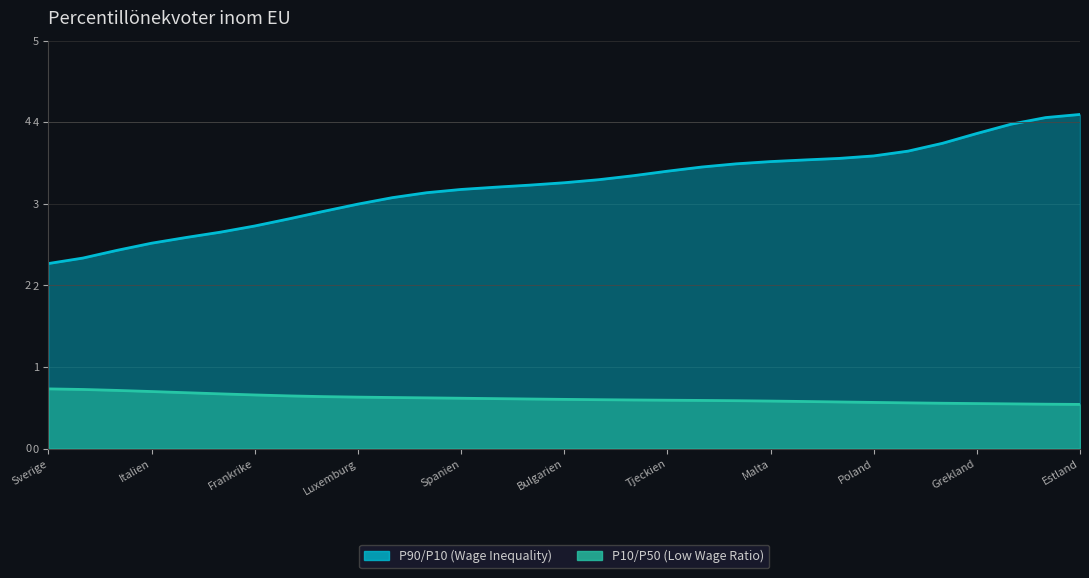

What is the average value of the P10/P50 (Low Wage Ratio) series?

0.6